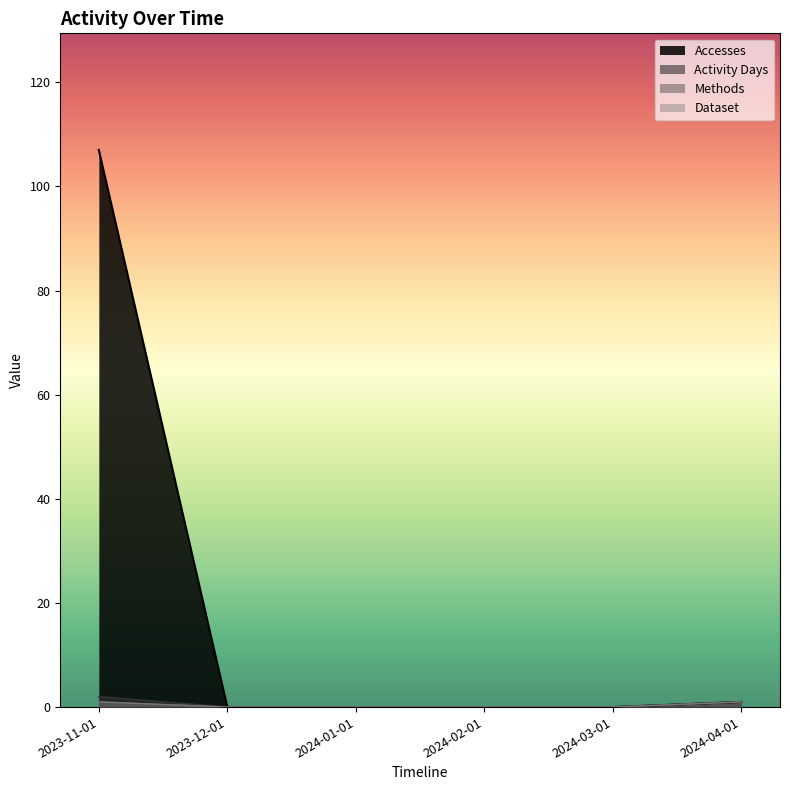

The Methods series shows 0 at 2024-02-01. True or false?

True